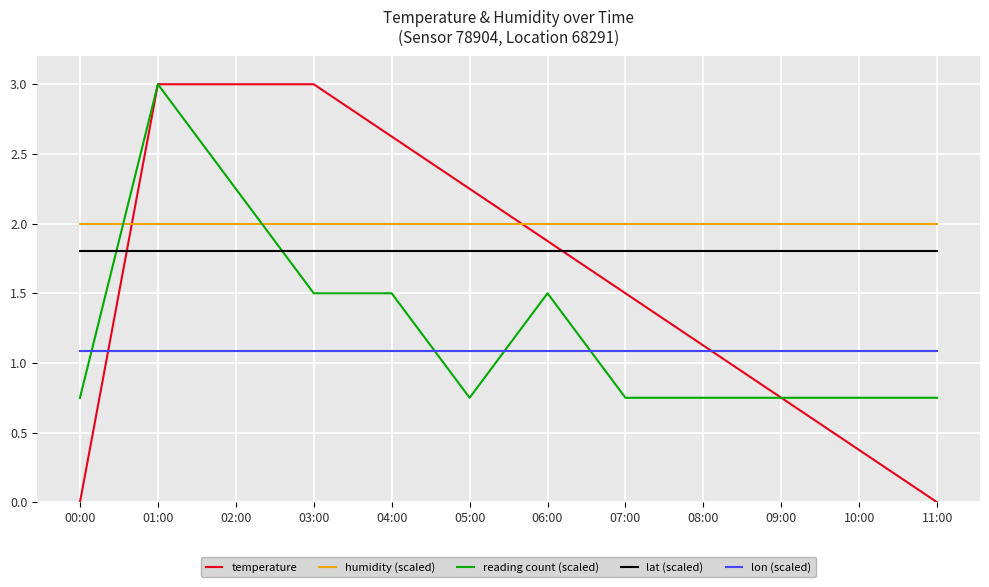

Rank the series by their average value, from lowest to highest.

lon (scaled), reading count (scaled), temperature, lat (scaled), humidity (scaled)